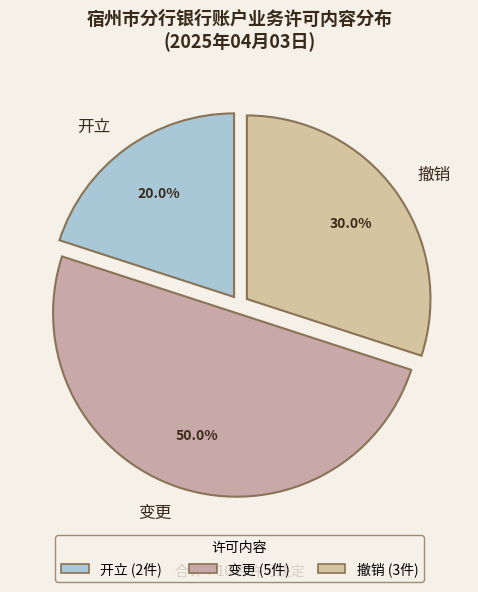

Which category has the smallest portion of the pie?

开立